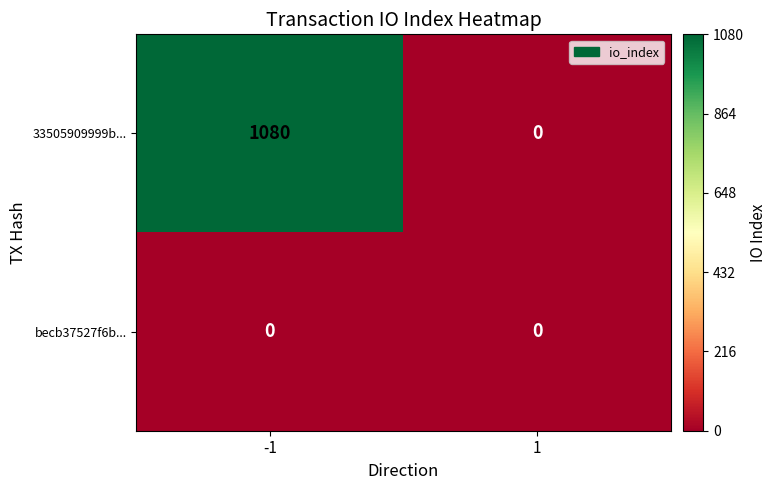

What is the maximum value shown in the chart?

1080